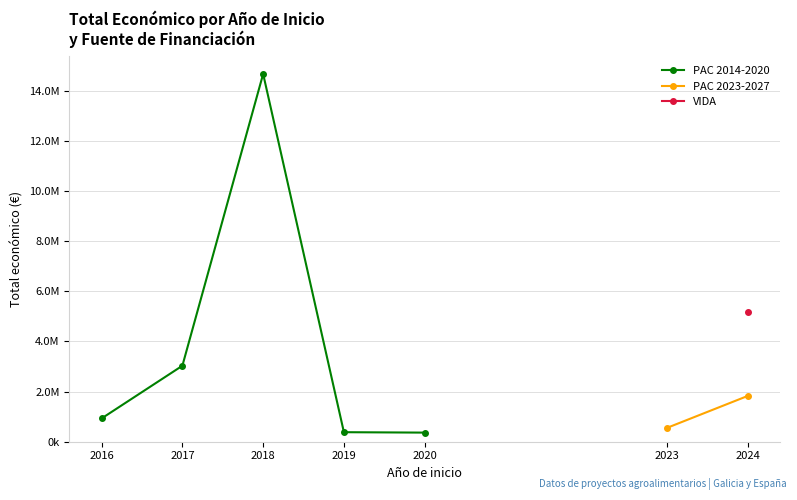

True or false: PAC 2023-2027 and VIDA cross at least once.

False